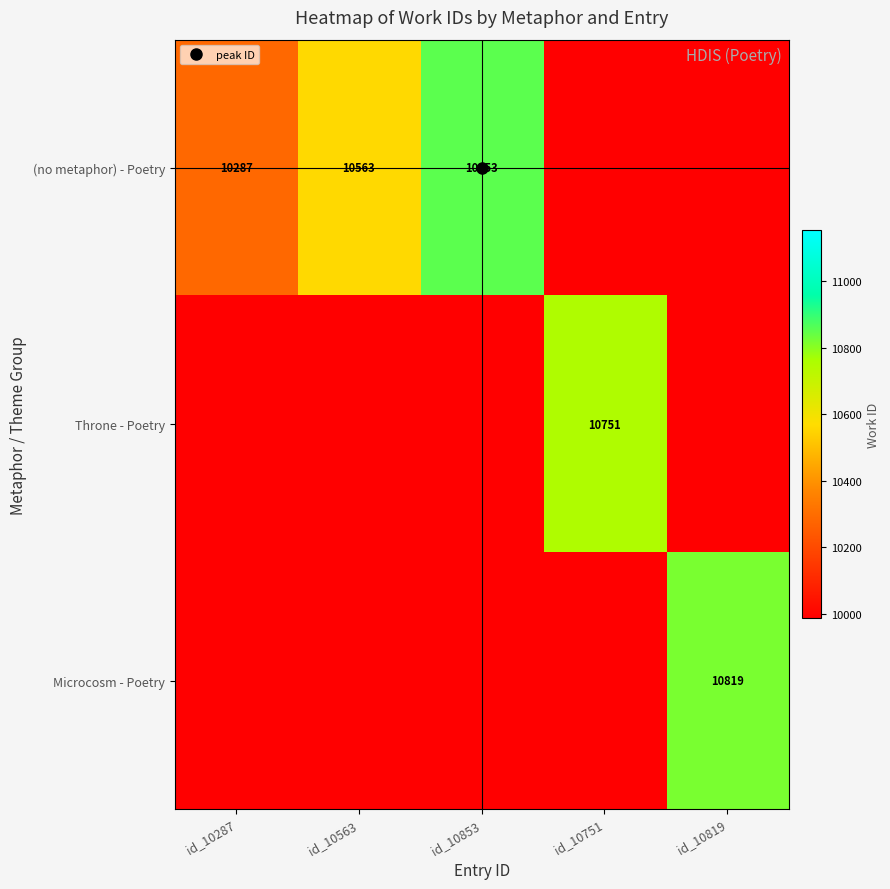

What is the maximum value shown in the chart?

10853.0